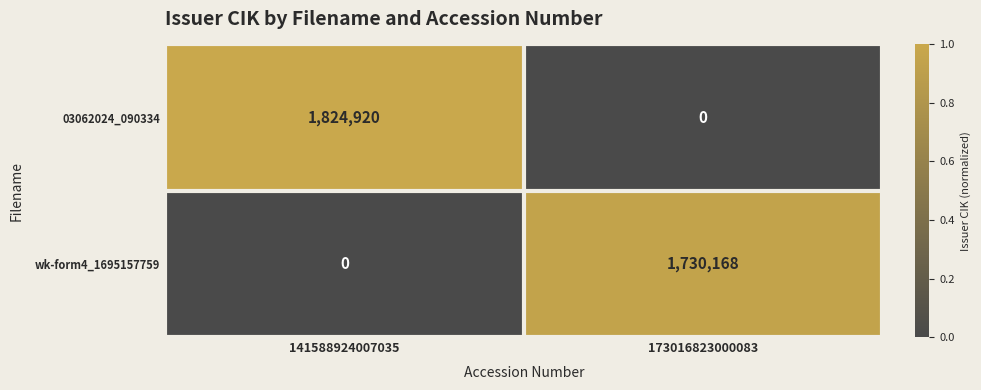

The 03062024_090334 series shows 1824920 at 141588924007035. True or false?

True